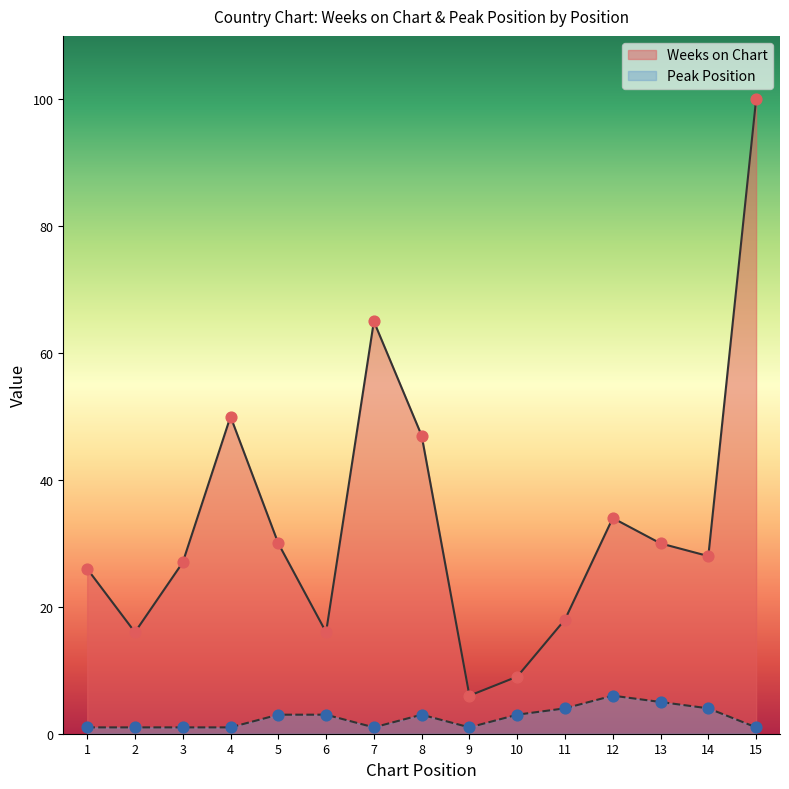

Which series contains the lowest Y value?

Peak Position